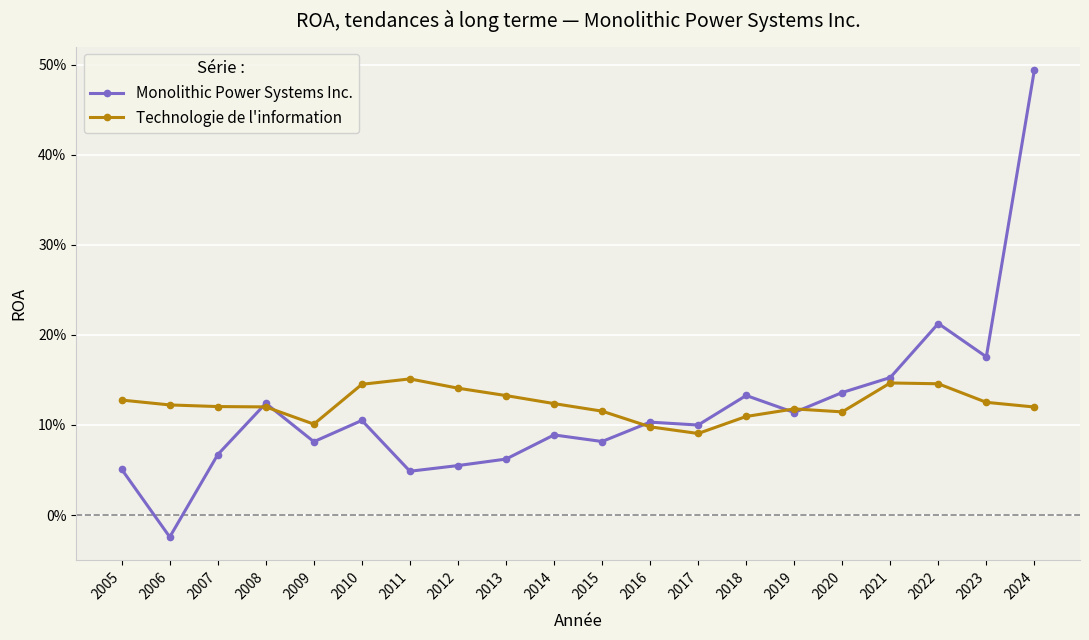

Reading left to right, extract all data points from this chart.

Monolithic Power Systems Inc.: 2005=0.1	2006=-0.0	2007=0.1	2008=0.1	2009=0.1	2010=0.1	2011=0.0	2012=0.1	2013=0.1	2014=0.1	2015=0.1	2016=0.1	2017=0.1	2018=0.1	2019=0.1	2020=0.1	2021=0.2	2022=0.2	2023=0.2	2024=0.5
Technologie de l'information: 2005=0.1	2006=0.1	2007=0.1	2008=0.1	2009=0.1	2010=0.1	2011=0.2	2012=0.1	2013=0.1	2014=0.1	2015=0.1	2016=0.1	2017=0.1	2018=0.1	2019=0.1	2020=0.1	2021=0.1	2022=0.1	2023=0.1	2024=0.1